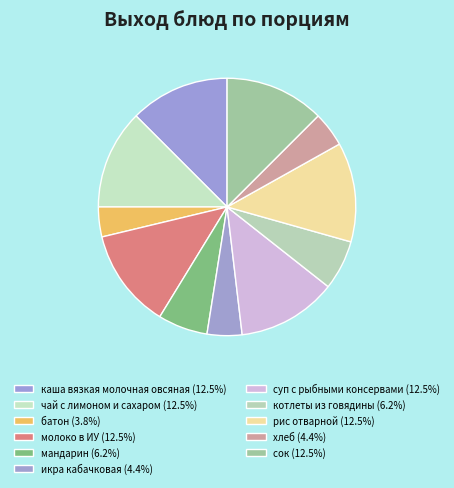

Is there a majority slice in this chart?

No